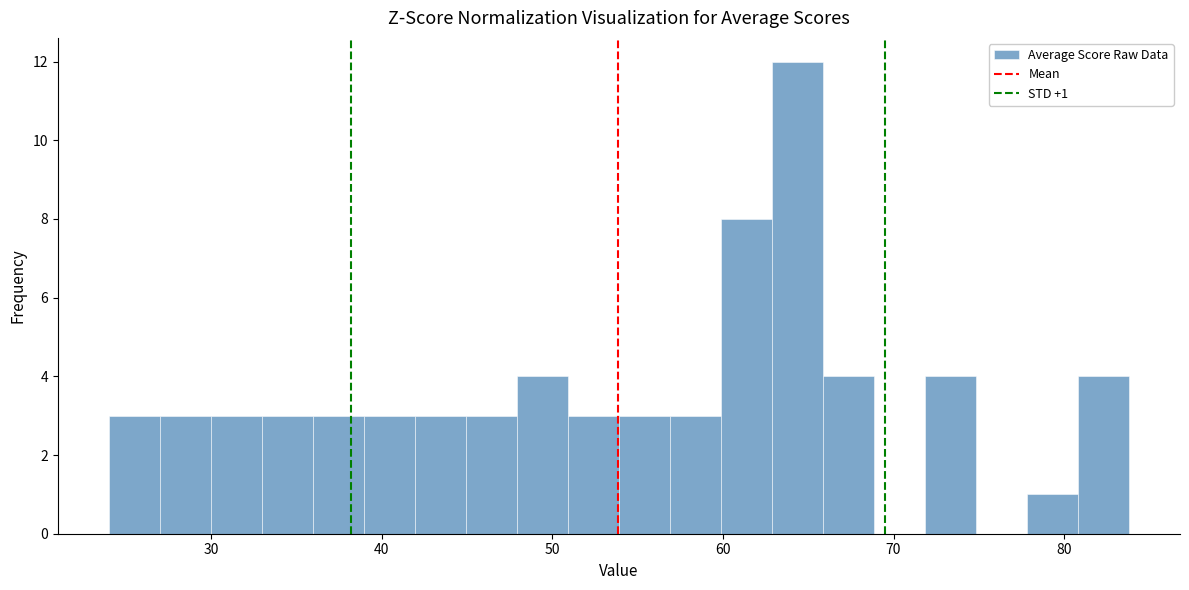

Read against the x-axis, roughly where is the centre of the tallest bar?

64